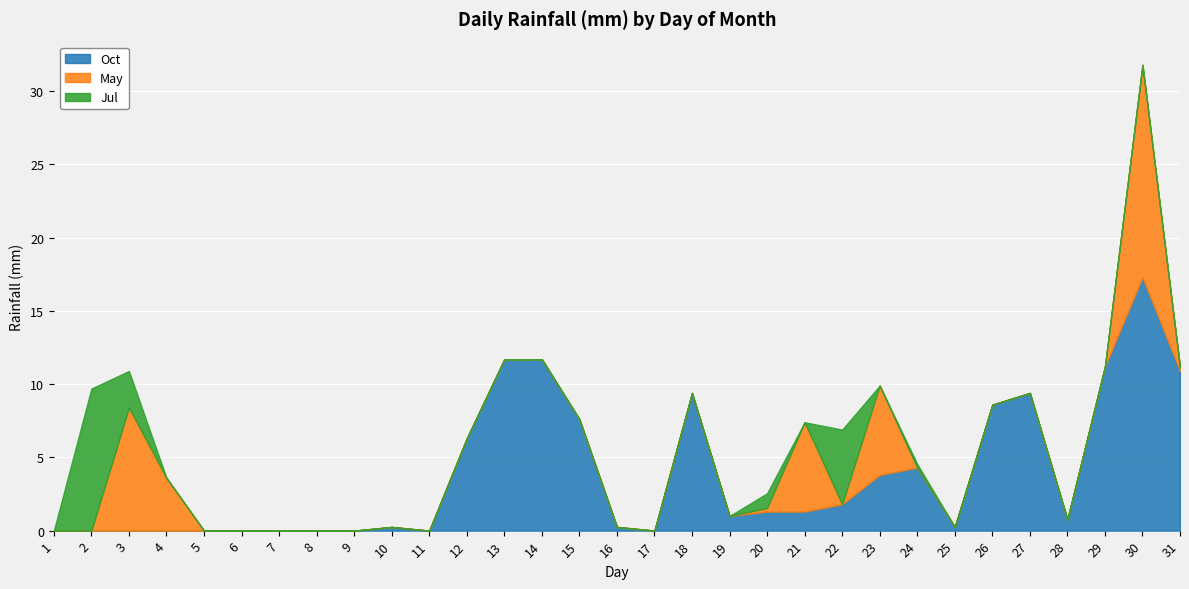

At which category is the sum across all series the highest?

30